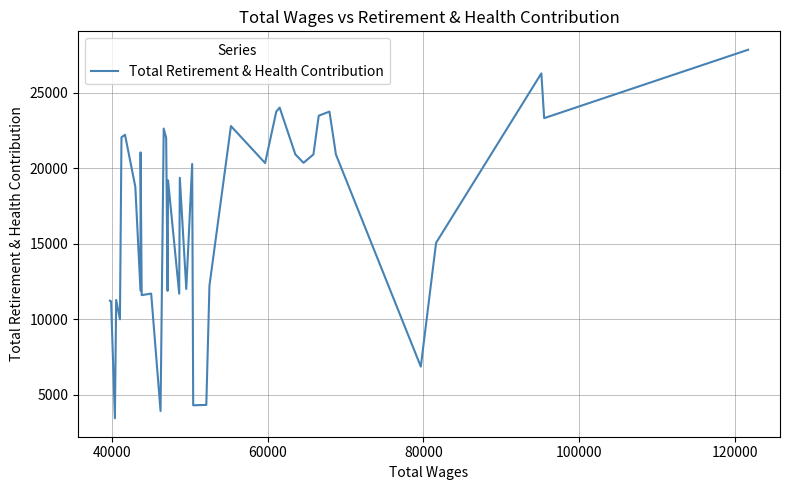

What is the difference between the maximum and minimum values?

24411